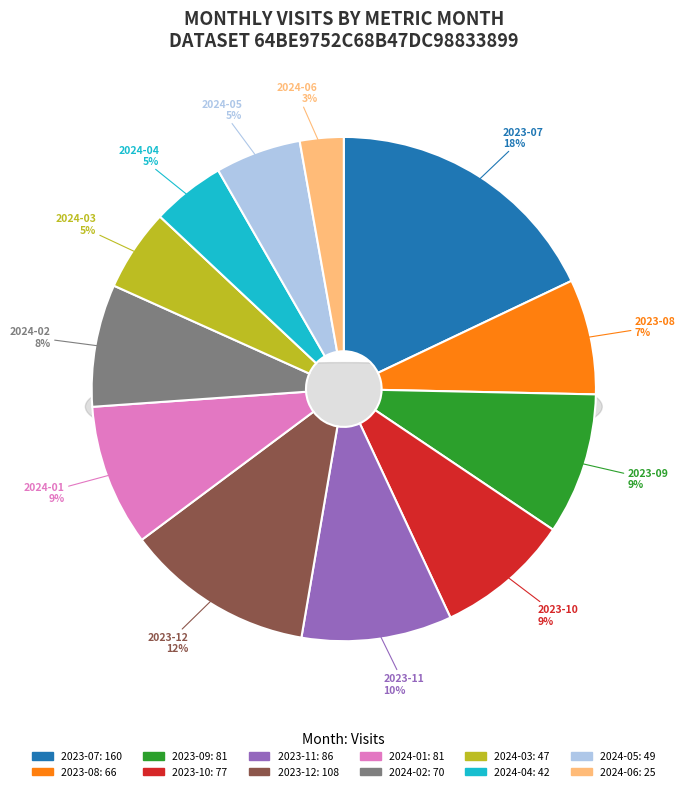

How many segments does this pie chart have?

12